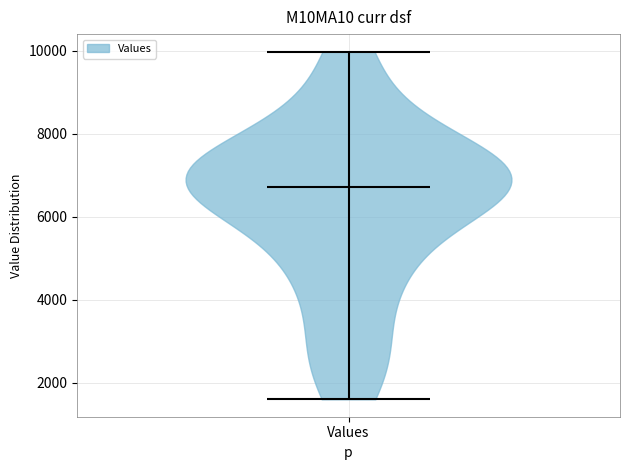

Read this violin plot against the y-axis: where its median line is, and the lowest and highest points the violin reaches. The values are not printed on the chart, so give them approximately, as read against the axis.

median line 6800, lowest point 1600, highest point 10000